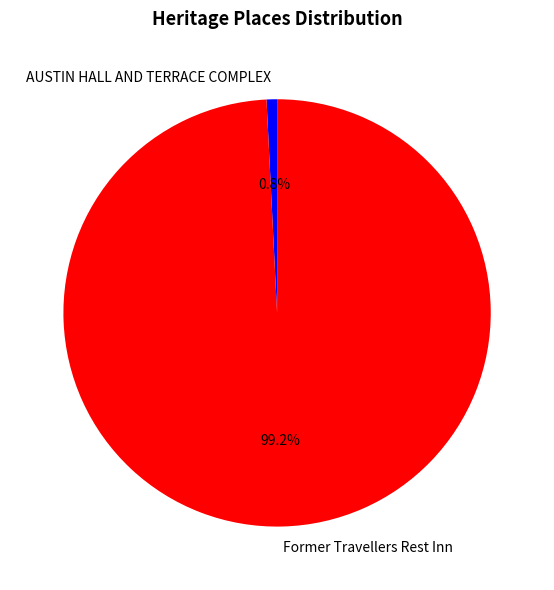

Is Former Travellers Rest Inn the majority of the pie?

Yes